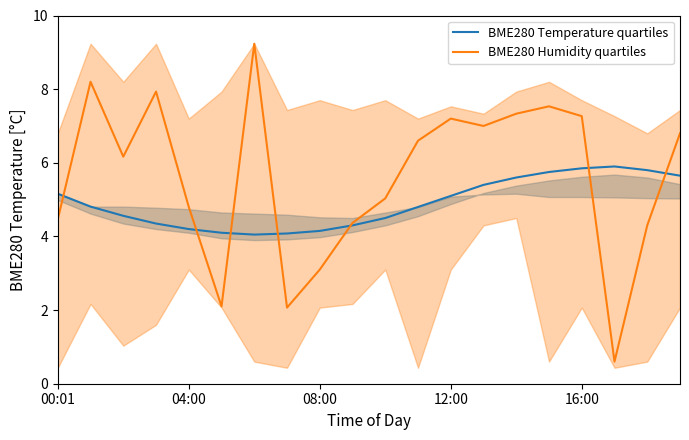

The value of BME280 Humidity quartiles at 12:00 is 1.9. True or false?

False